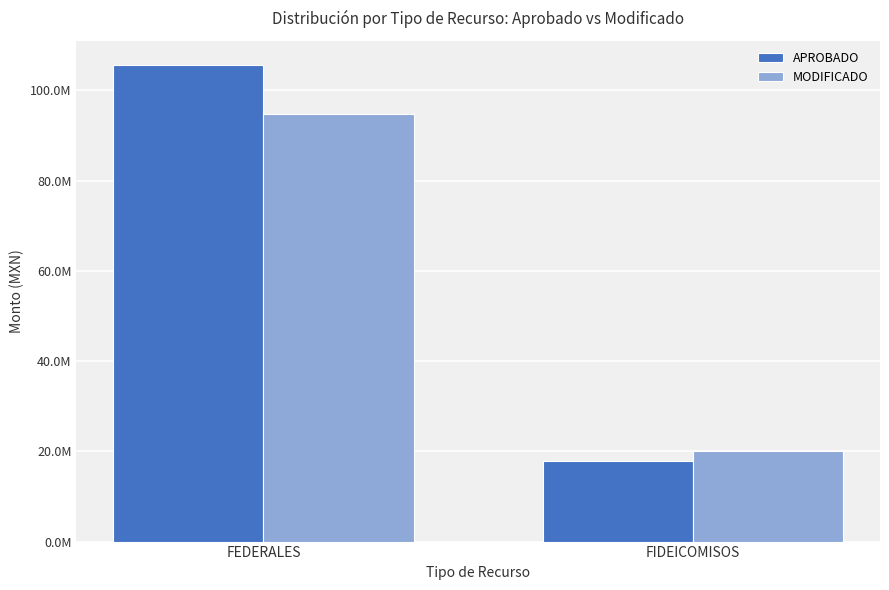

What is the minimum value for APROBADO?

17826714.9